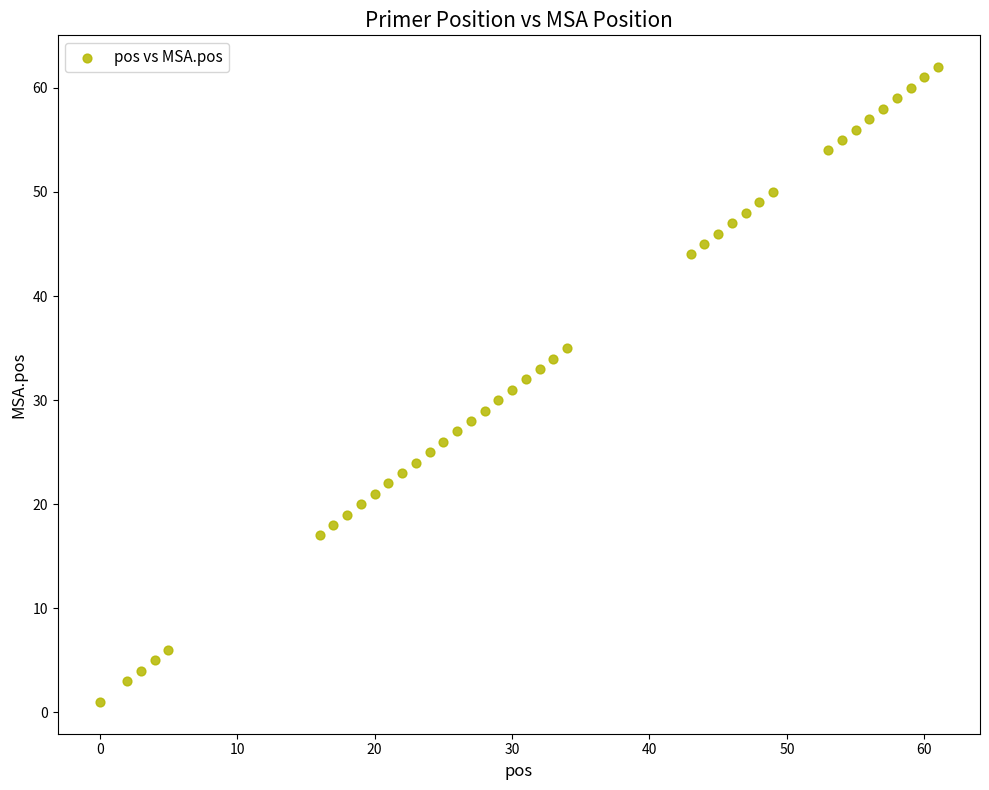

What is the range of Y values (max minus min)?

61